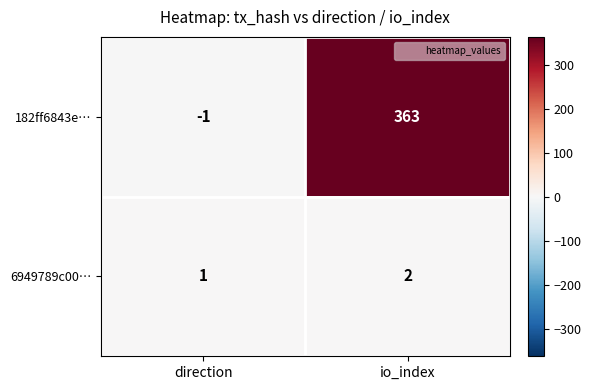

Reading left to right, transcribe all the data shown in this chart.

182ff6843e…: -1	363
6949789c00…: 1	2